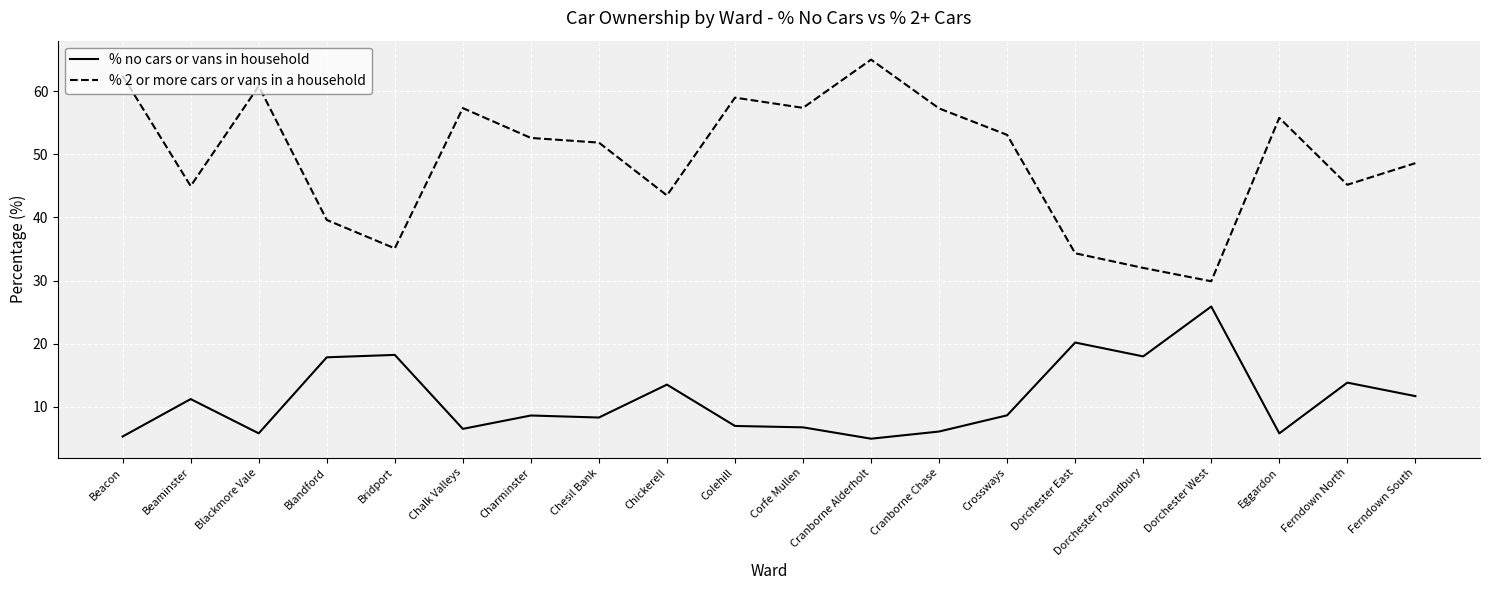

Is it true that % 2 or more cars or vans in a household equals 60.8 at Blackmore Vale?

True